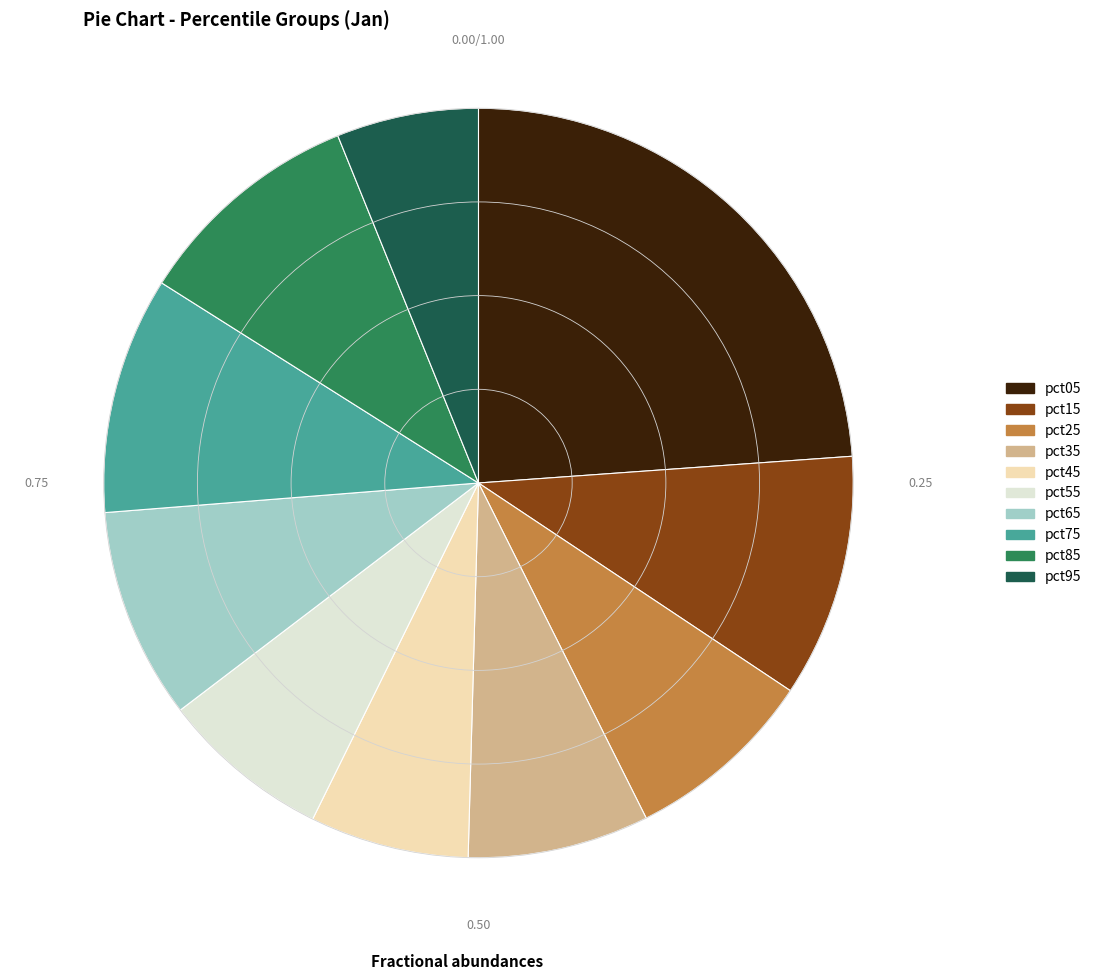

Is there a majority slice in this chart?

No